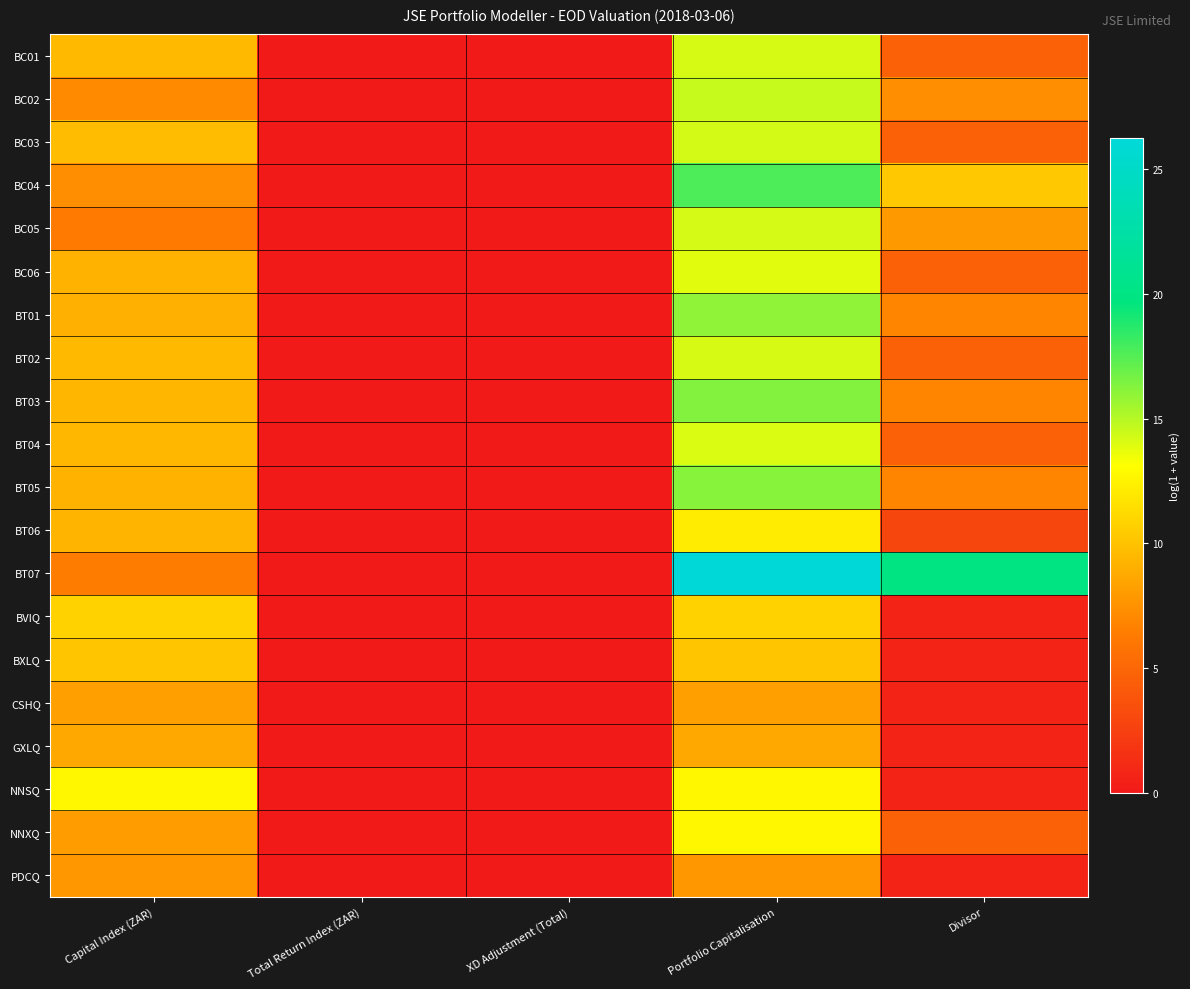

How many categories are shown in the chart?

5